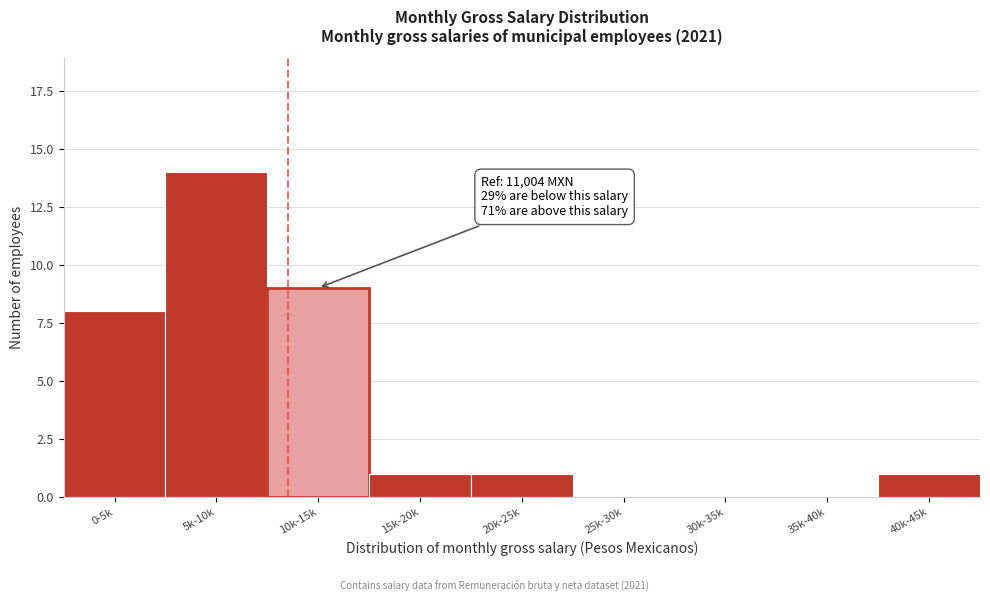

Reading left to right, list all the values displayed in this chart.

0-5k=8	5k-10k=14	10k-15k=9	15k-20k=1	20k-25k=1	25k-30k=0	30k-35k=0	35k-40k=0	40k-45k=1